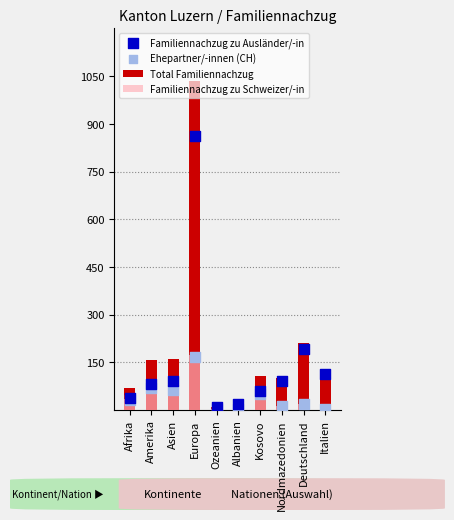

Which series contains the highest Y value?

Total Familiennachzug